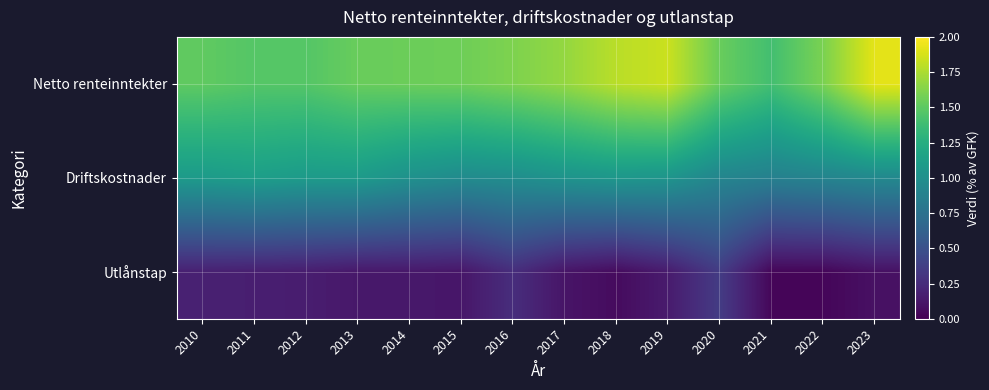

What is the difference between the highest and lowest values at 2018?

1.7